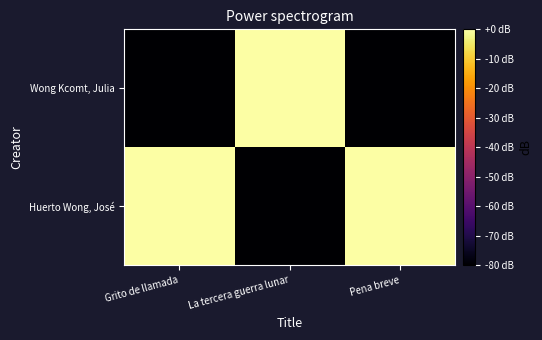

List the series in order of their overall mean, highest first.

Huerto Wong, José, Wong Kcomt, Julia